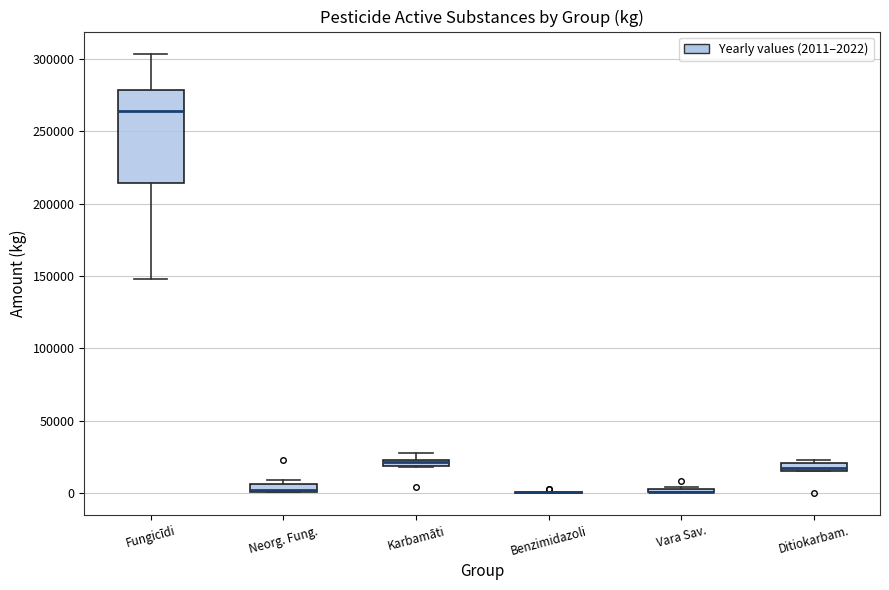

Comparing the boxes themselves (not the whiskers), which one is the tallest?

Fungicīdi